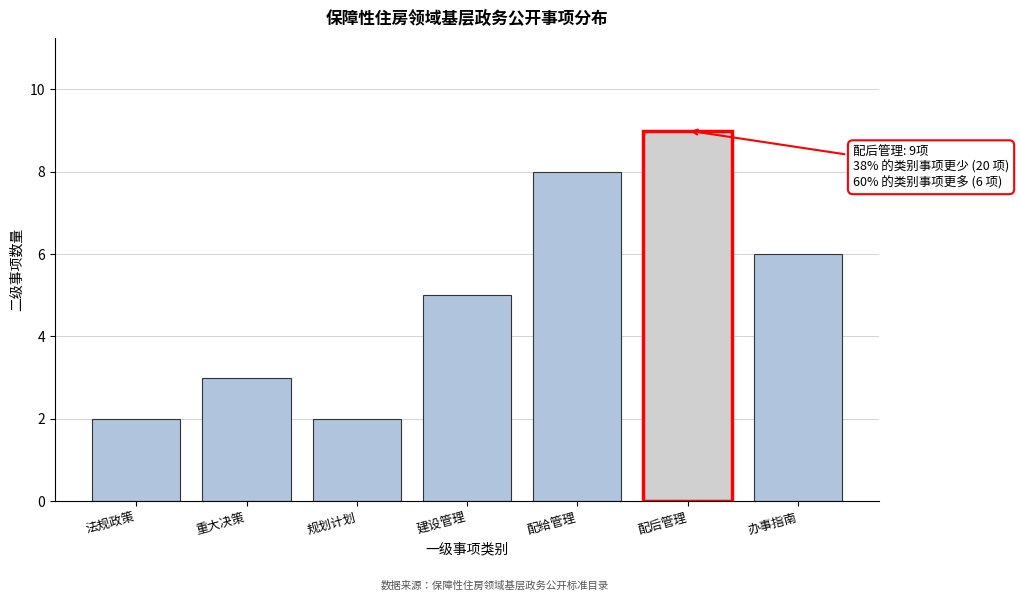

Reading right to left, transcribe all the data shown in this chart.

办事指南=6	配后管理=9	配给管理=8	建设管理=5	规划计划=2	重大决策=3	法规政策=2